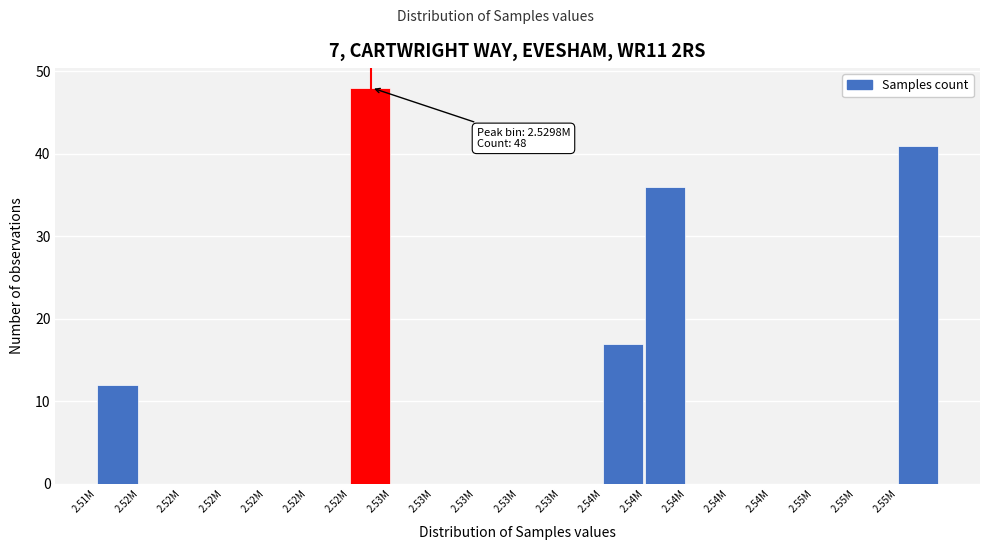

How many distinct data groups are displayed?

1